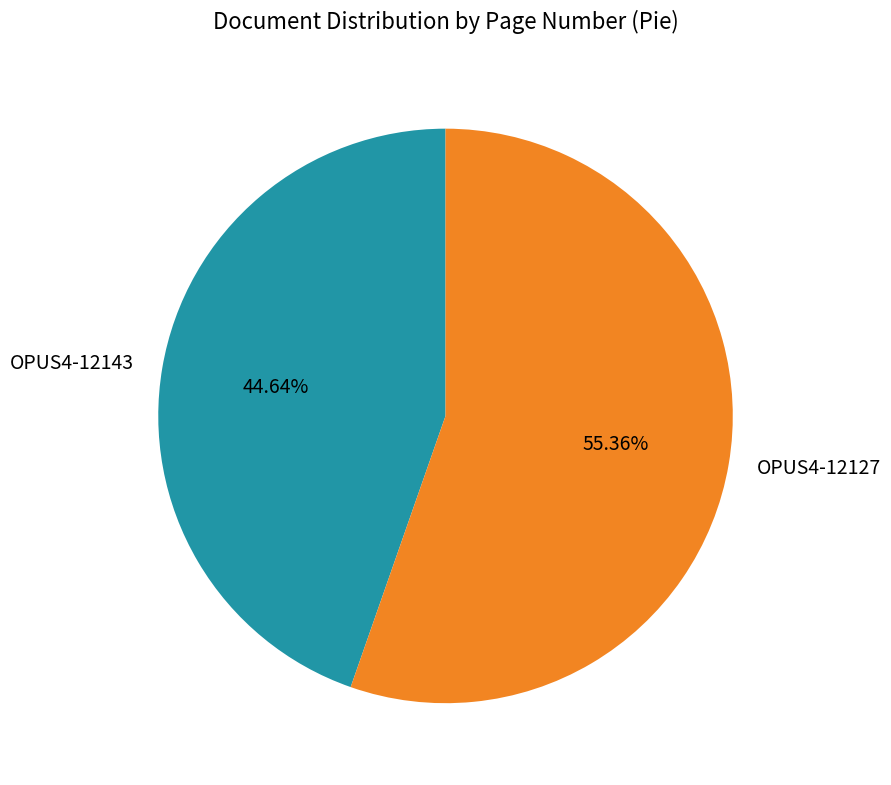

Is there any slice that represents more than half of the pie?

Yes